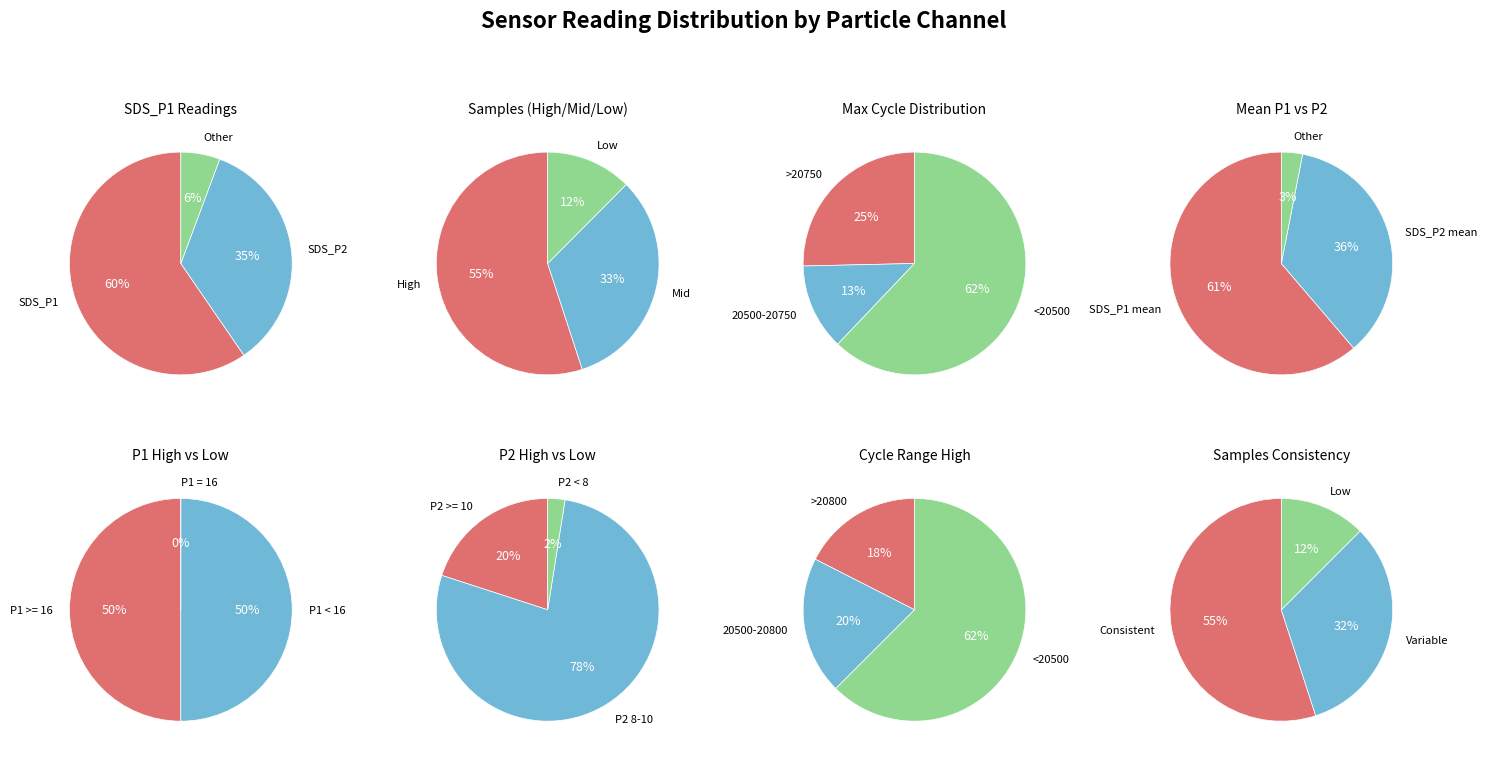

Is it true that 10 is 14% of the pie?

False